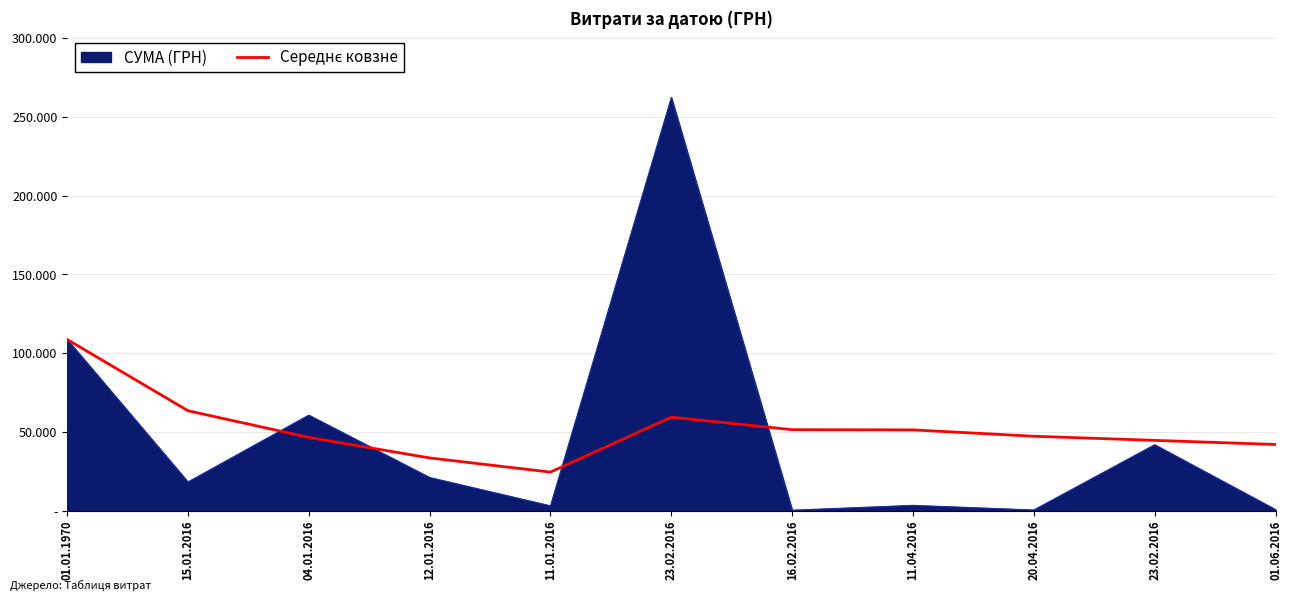

Is this an area chart (filled region under the line)?

Yes